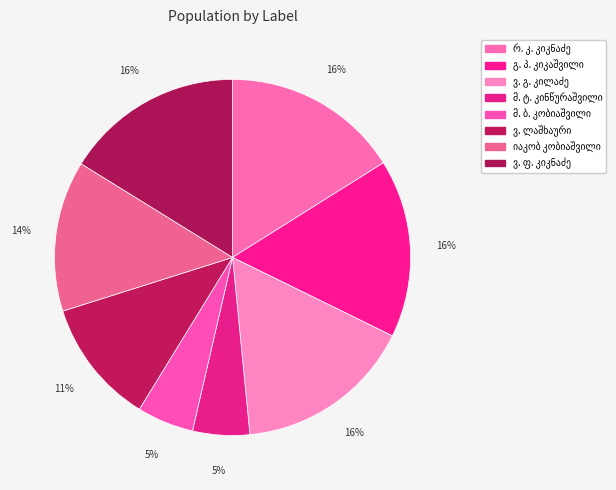

Which has a higher value, მ. ბ. კობიაშვილი or იაკობ კობიაშვილი?

იაკობ კობიაშვილი